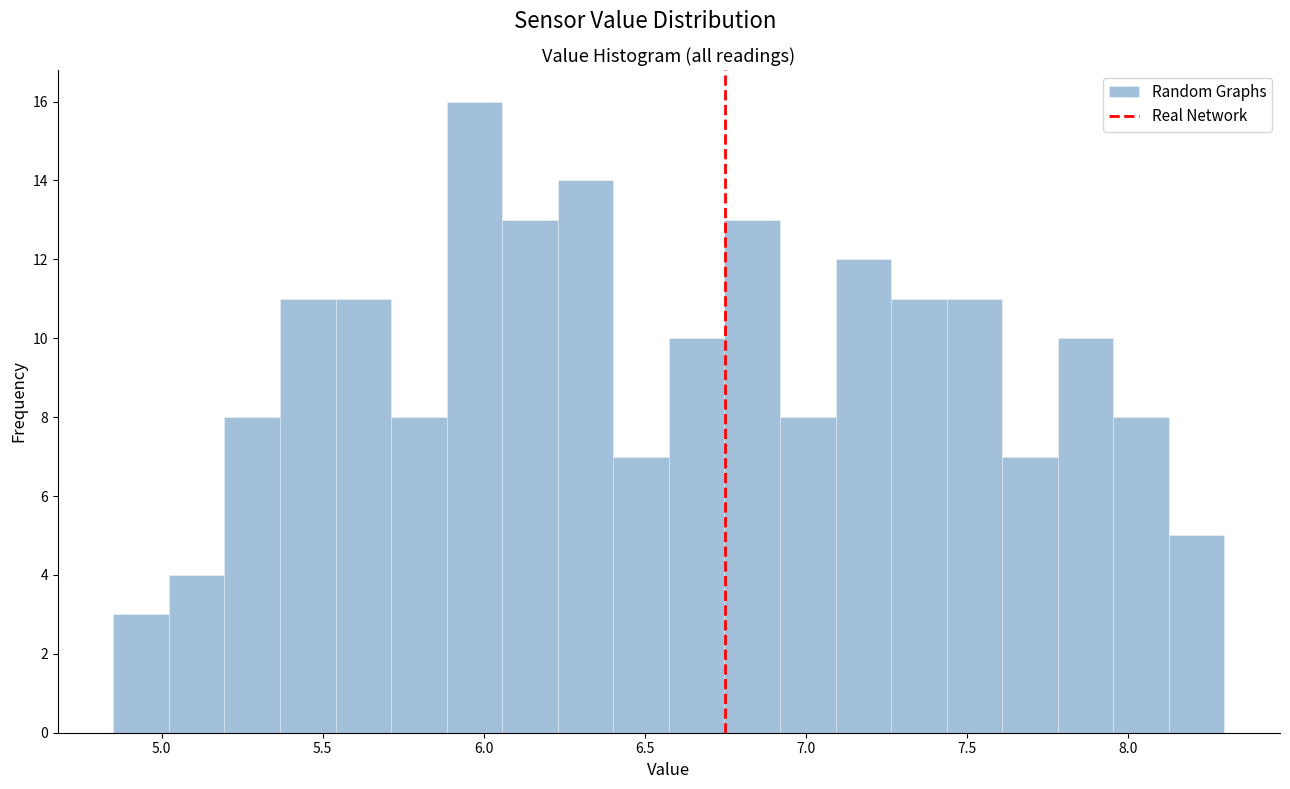

Around what value on the x-axis is the tallest bar? Give the approximate position of its centre, as read against the axis.

5.95